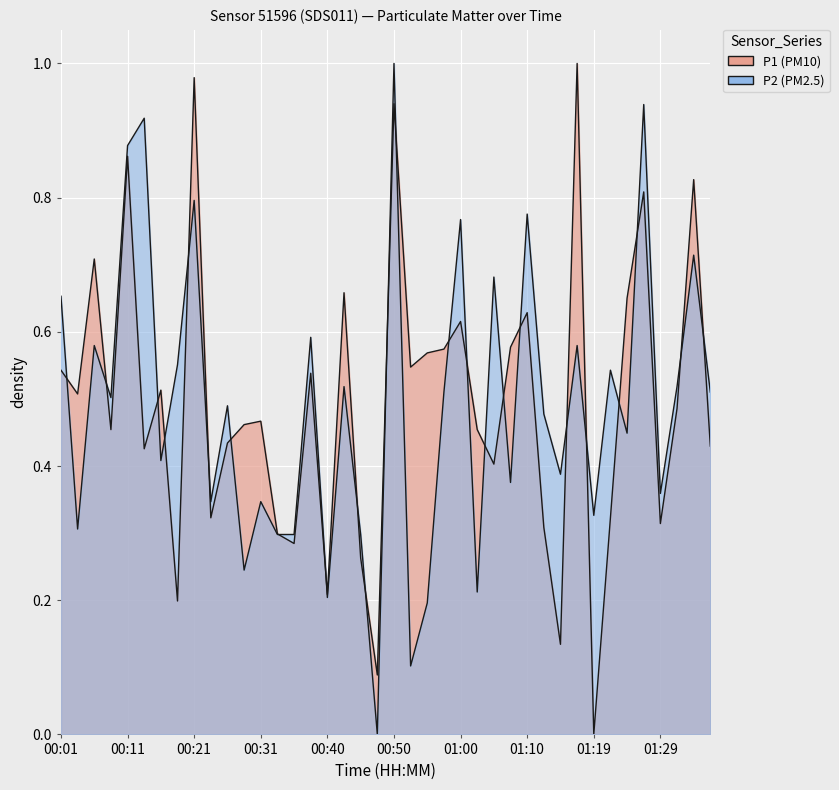

What is the value of the P2 point at the 1st from the left?

0.7